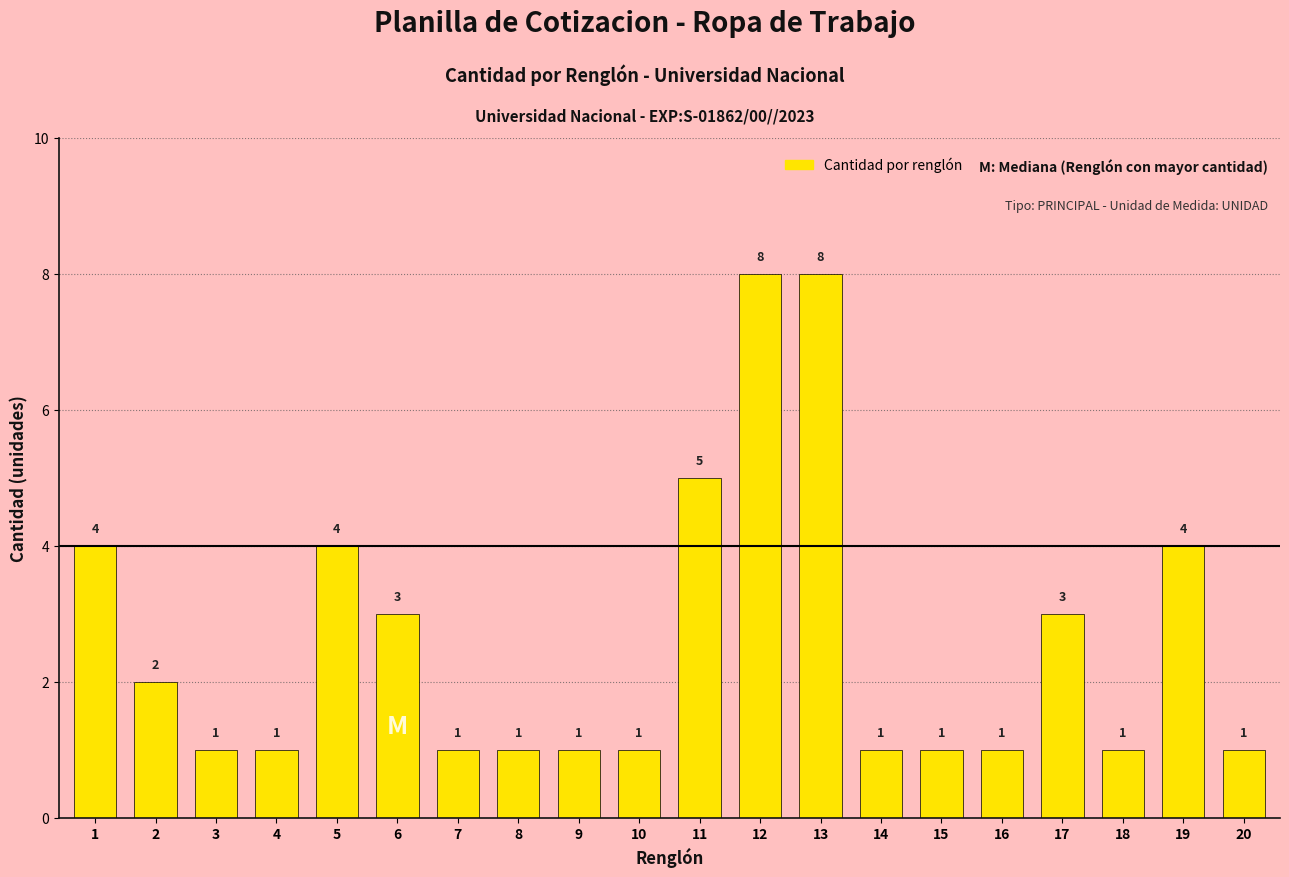

What is the ratio of the value at 10 to the value at 12?

0.1